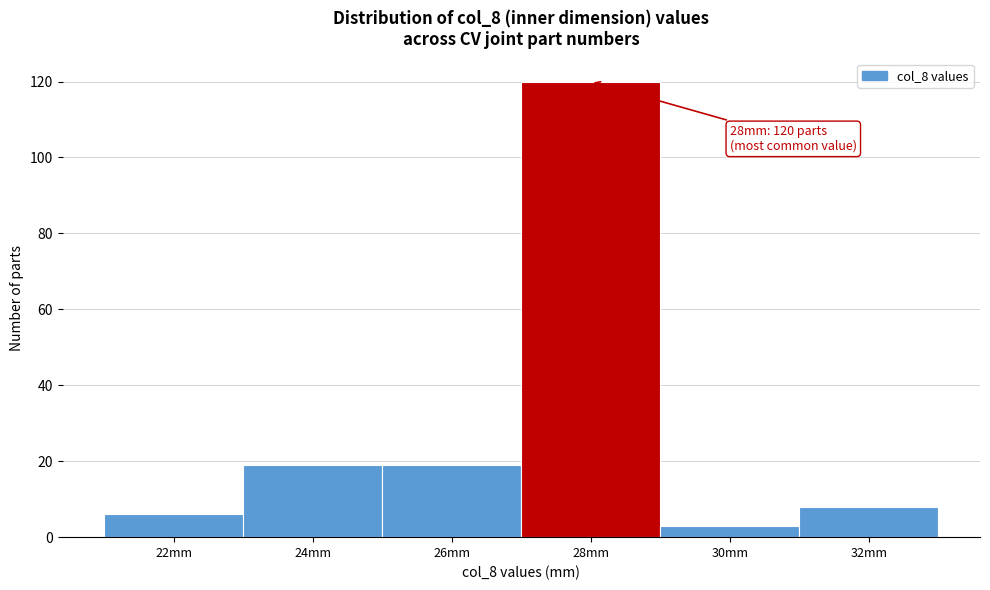

Reading left to right, list all the values displayed in this chart.

22mm=6	24mm=19	26mm=19	28mm=120	30mm=3	32mm=8